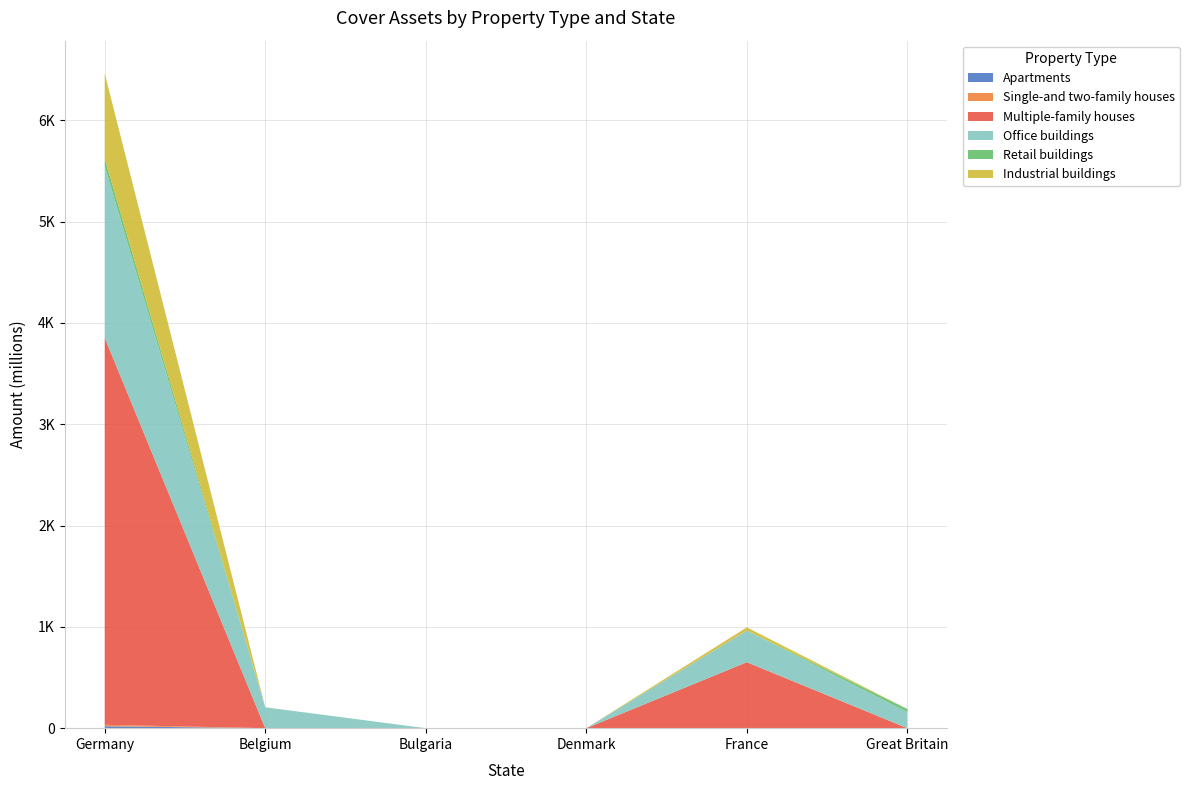

Reading right to left, list all the values displayed in this chart.

Apartments: 0.0	0.0	0.0	0.0	0.0	18.8
Single-and two-family houses: 0.0	0.0	0.0	0.0	0.0	14.4
Multiple-family houses: 0.0	651.2	0.0	0.0	0.0	3820.4
Office buildings: 158.0	312.8	0.0	0.0	206.2	1694.0
Retail buildings: 31.5	0.0	0.0	0.0	0.0	77.0
Industrial buildings: 0.0	31.1	0.0	0.0	0.0	839.2